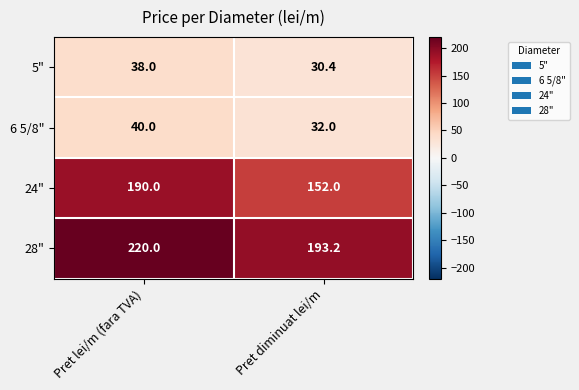

How many categories are shown in the chart?

2